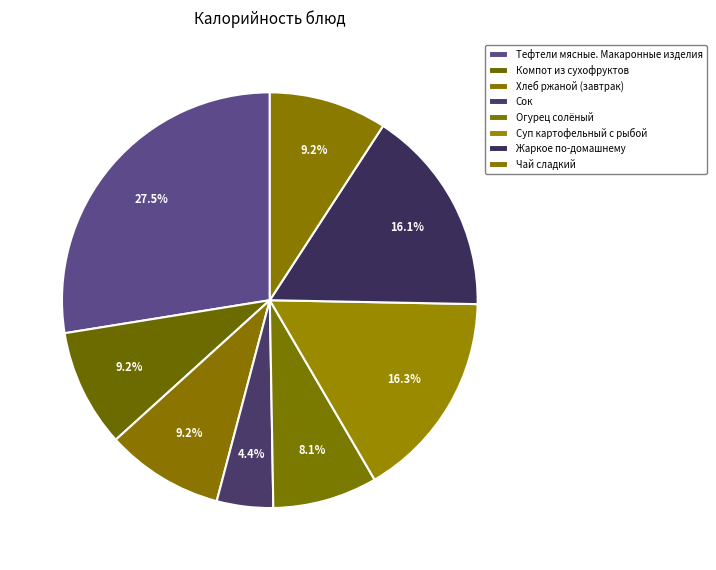

How many slices are in this pie chart?

8